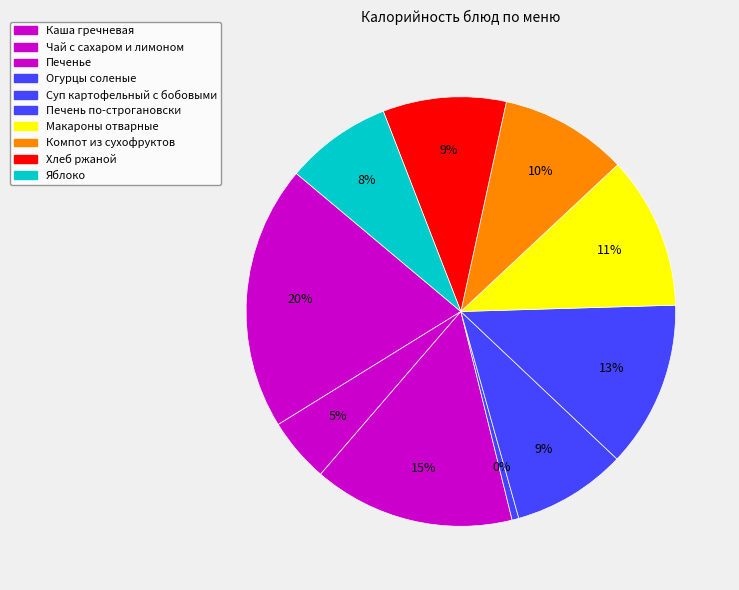

What portion of the pie excludes Суп картофельный с бобовыми?

91.4%